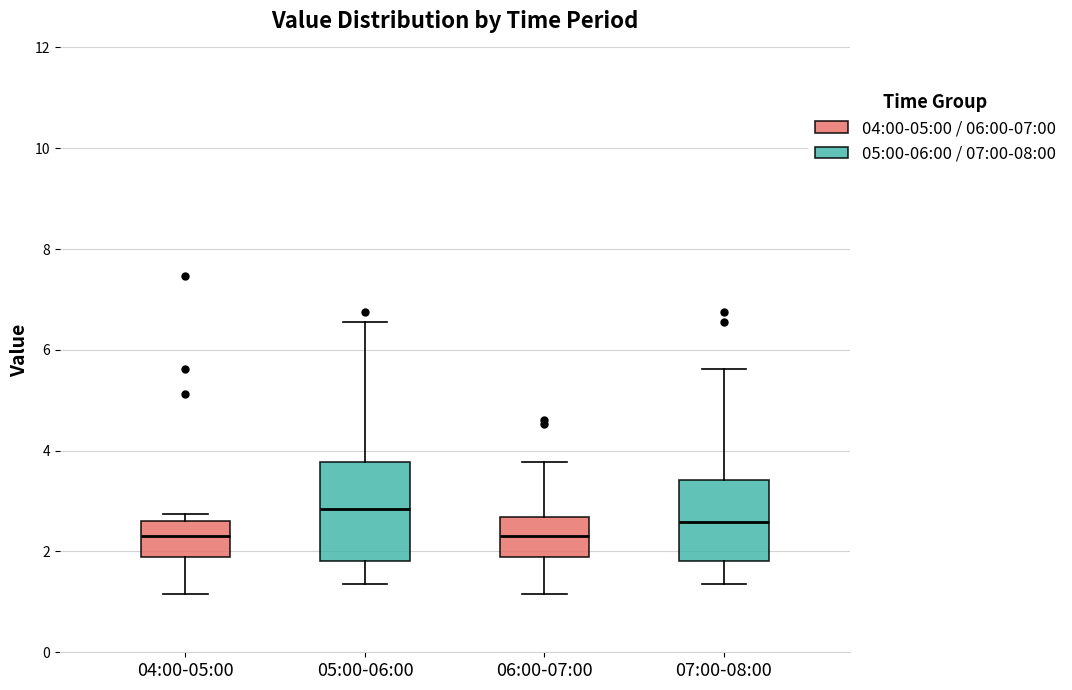

Where does the upper whisker of the box for 07:00-08:00 end on the y-axis? The values are not printed on the chart, so give them approximately, as read against the axis.

5.6